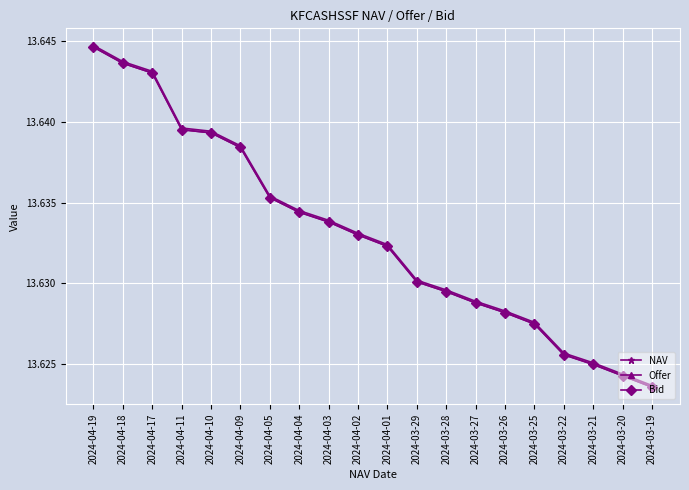

Reading left to right, what are all the values shown in this chart?

NAV: 2024-04-19=13.6	2024-04-18=13.6	2024-04-17=13.6	2024-04-11=13.6	2024-04-10=13.6	2024-04-09=13.6	2024-04-05=13.6	2024-04-04=13.6	2024-04-03=13.6	2024-04-02=13.6	2024-04-01=13.6	2024-03-29=13.6	2024-03-28=13.6	2024-03-27=13.6	2024-03-26=13.6	2024-03-25=13.6	2024-03-22=13.6	2024-03-21=13.6	2024-03-20=13.6	2024-03-19=13.6
Offer: 2024-04-19=13.6	2024-04-18=13.6	2024-04-17=13.6	2024-04-11=13.6	2024-04-10=13.6	2024-04-09=13.6	2024-04-05=13.6	2024-04-04=13.6	2024-04-03=13.6	2024-04-02=13.6	2024-04-01=13.6	2024-03-29=13.6	2024-03-28=13.6	2024-03-27=13.6	2024-03-26=13.6	2024-03-25=13.6	2024-03-22=13.6	2024-03-21=13.6	2024-03-20=13.6	2024-03-19=13.6
Bid: 2024-04-19=13.6	2024-04-18=13.6	2024-04-17=13.6	2024-04-11=13.6	2024-04-10=13.6	2024-04-09=13.6	2024-04-05=13.6	2024-04-04=13.6	2024-04-03=13.6	2024-04-02=13.6	2024-04-01=13.6	2024-03-29=13.6	2024-03-28=13.6	2024-03-27=13.6	2024-03-26=13.6	2024-03-25=13.6	2024-03-22=13.6	2024-03-21=13.6	2024-03-20=13.6	2024-03-19=13.6